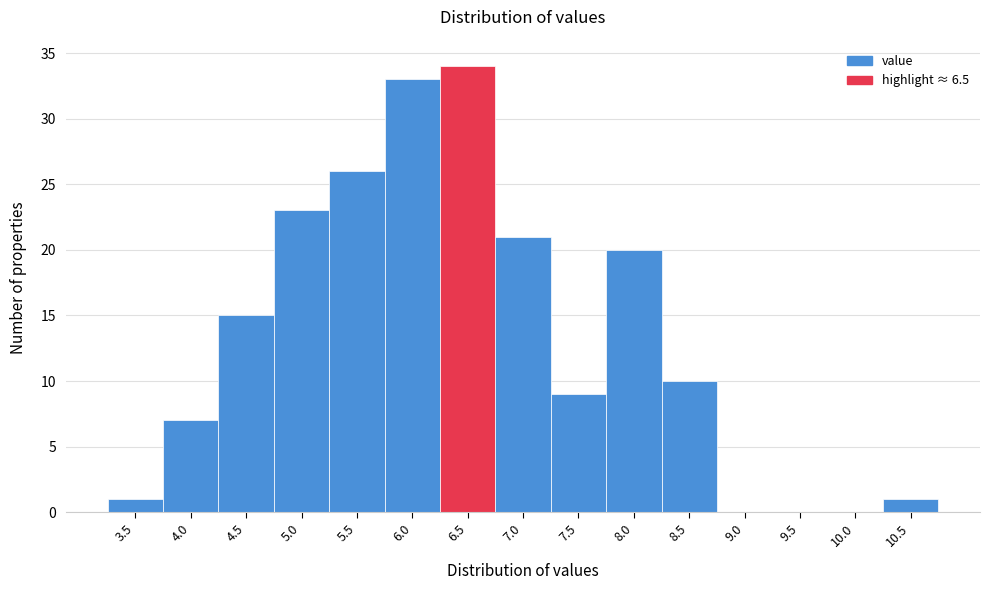

Reading left to right, list all the values displayed in this chart.

3.5=1	4.0=7	4.5=15	5.0=23	5.5=26	6.0=33	6.5=34	7.0=21	7.5=9	8.0=20	8.5=10	9.0=0	9.5=0	10.0=0	10.5=1